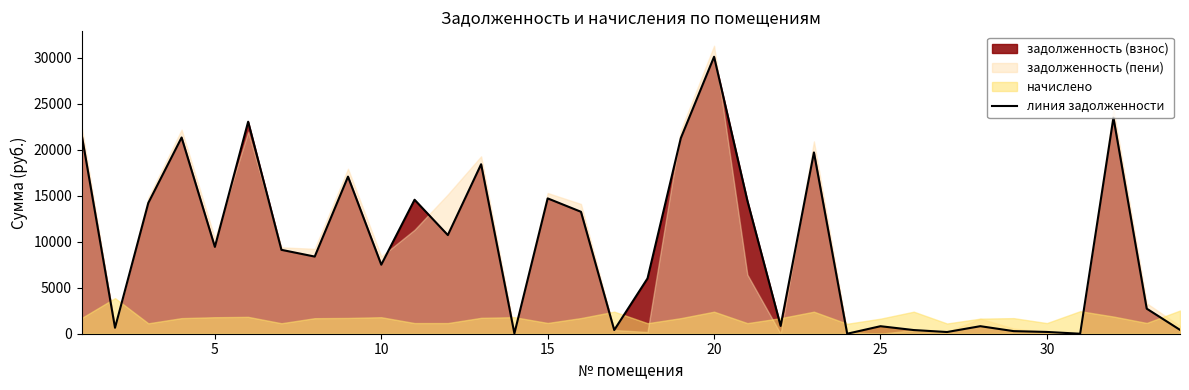

Does the chart display data point markers on the line(s)?

No